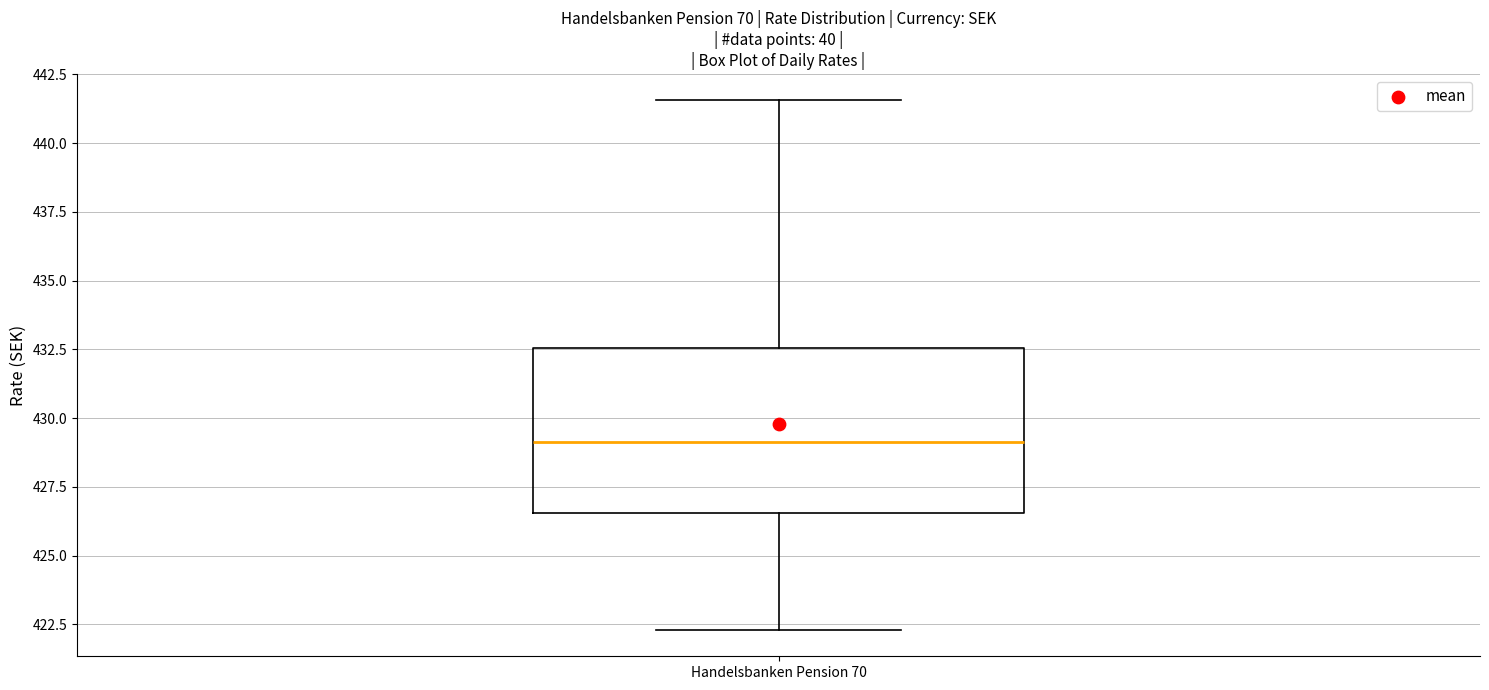

Transcribe this box plot: give where the median line is, the range the box spans, and where the two whiskers end, as read against the y-axis. The values are not printed on the chart, so give them approximately, as read against the axis.

median 429.0, box 426.5 to 432.5, whiskers 422.5 to 441.5